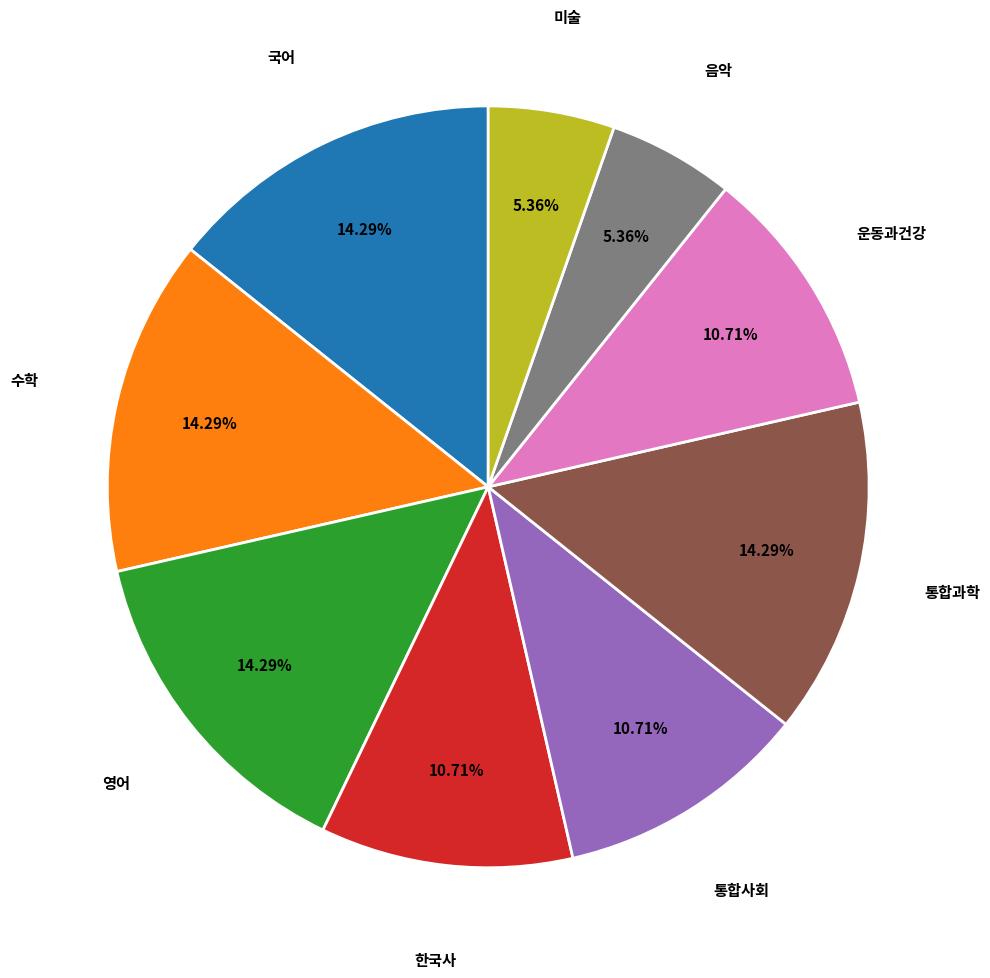

Combined, what portion of the pie is 한국사 and 수학?

25.0%